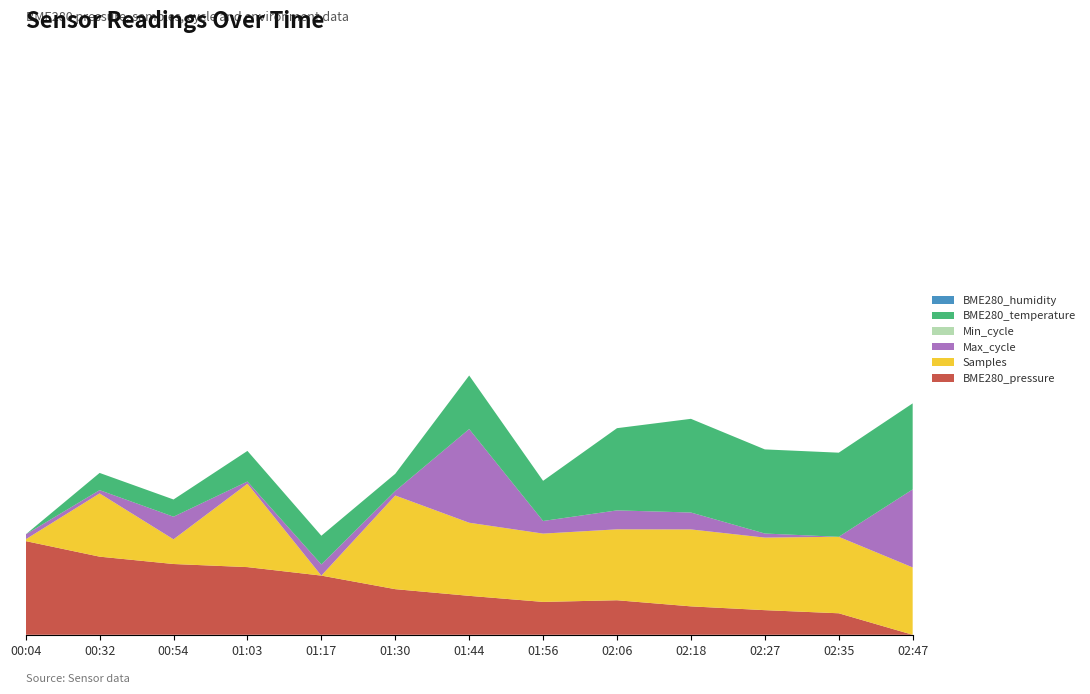

Reading left to right, transcribe all the data shown in this chart.

BME280_pressure: 101188.3	101165.3	101154.4	101149.8	101137.2	101117.1	101107.2	101098.2	101100.7	101091.6	101086.0	101081.3	101049.5
Samples: 5002622.0	5072866.0	5028818.0	5095827.0	5000596.0	5107611.0	5084120.0	5078630.0	5081608.0	5088496.0	5083478.0	5087960.0	5077562.0
Max_cycle: 20064.0	20056.0	20151.0	20051.0	20095.0	20062.0	20500.0	20102.0	20133.0	20123.0	20060.0	20040.0	20423.0
Min_cycle: 28.0	28.0	28.0	28.0	28.0	28.0	28.0	28.0	28.0	28.0	28.0	28.0	28.0
BME280_temperature: 11.3	11.4	11.4	11.5	11.5	11.4	11.6	11.5	11.8	11.8	11.8	11.8	11.8
BME280_humidity: 100.0	100.0	100.0	100.0	100.0	100.0	100.0	100.0	100.0	100.0	100.0	100.0	100.0